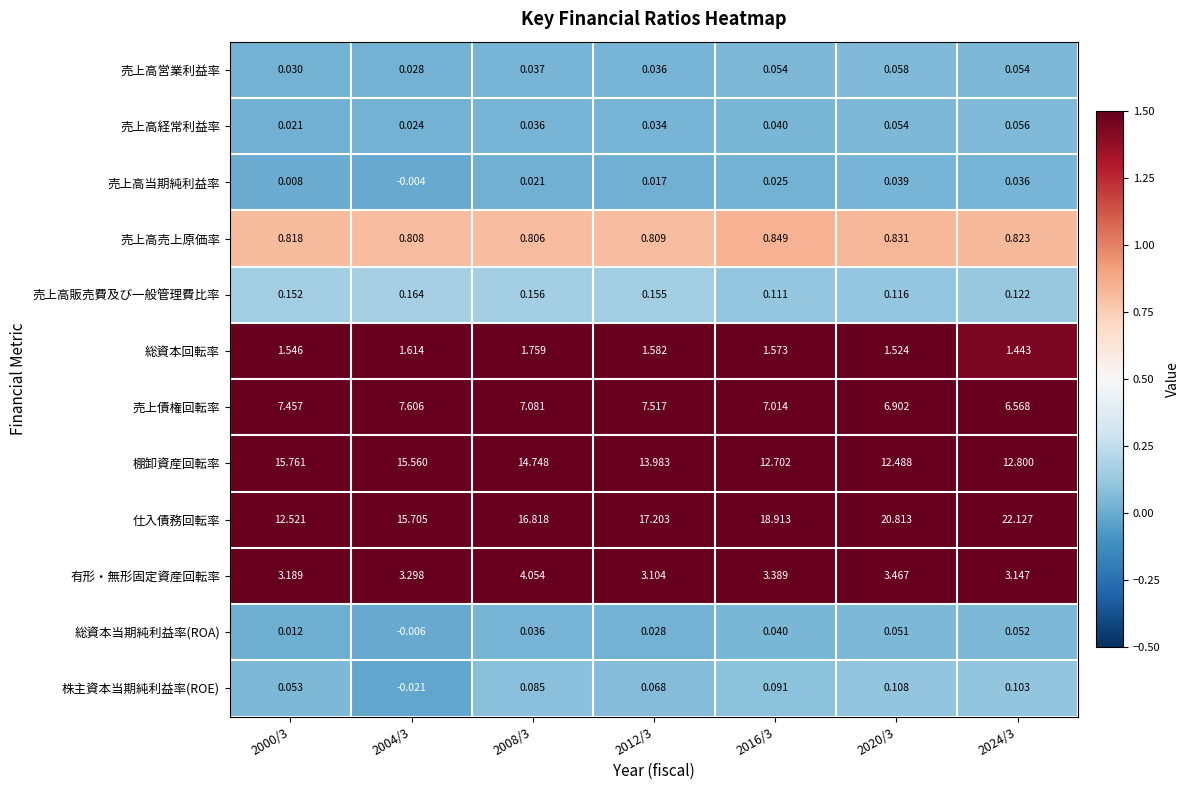

At 2024/3, list the series in order from largest to smallest.

仕入債務回転率, 棚卸資産回転率, 売上債権回転率, 有形・無形固定資産回転率, 総資本回転率, 売上高売上原価率, 売上高販売費及び一般管理費比率, 株主資本当期純利益率(ROE), 売上高経常利益率, 売上高営業利益率, 総資本当期純利益率(ROA), 売上高当期純利益率